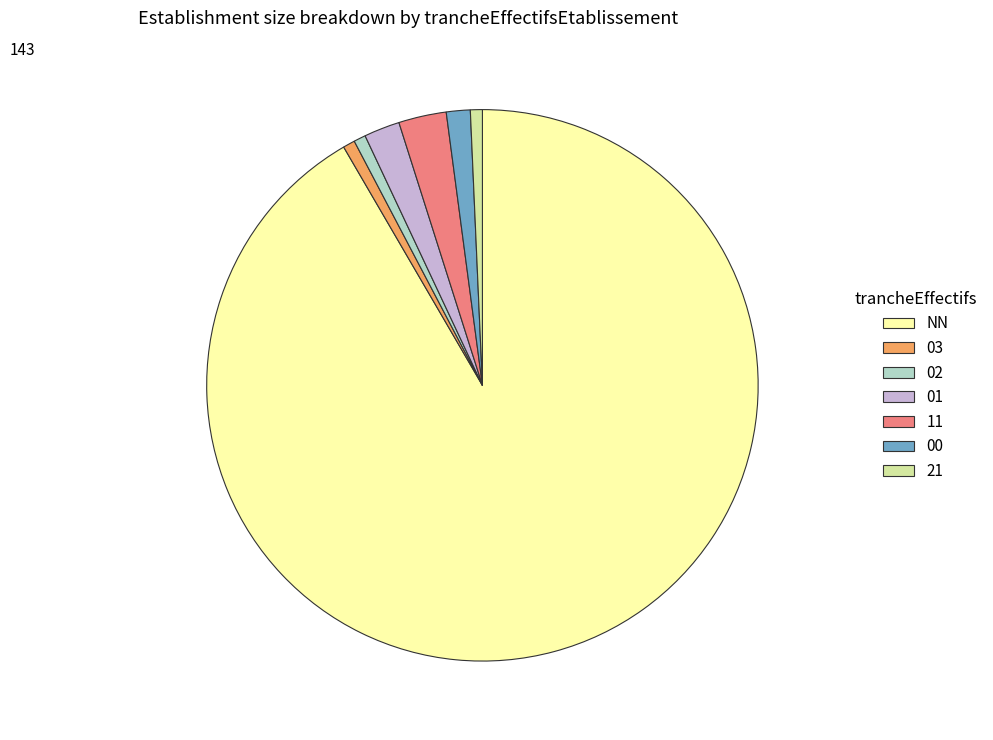

Does NN represent more than half of the total?

Yes